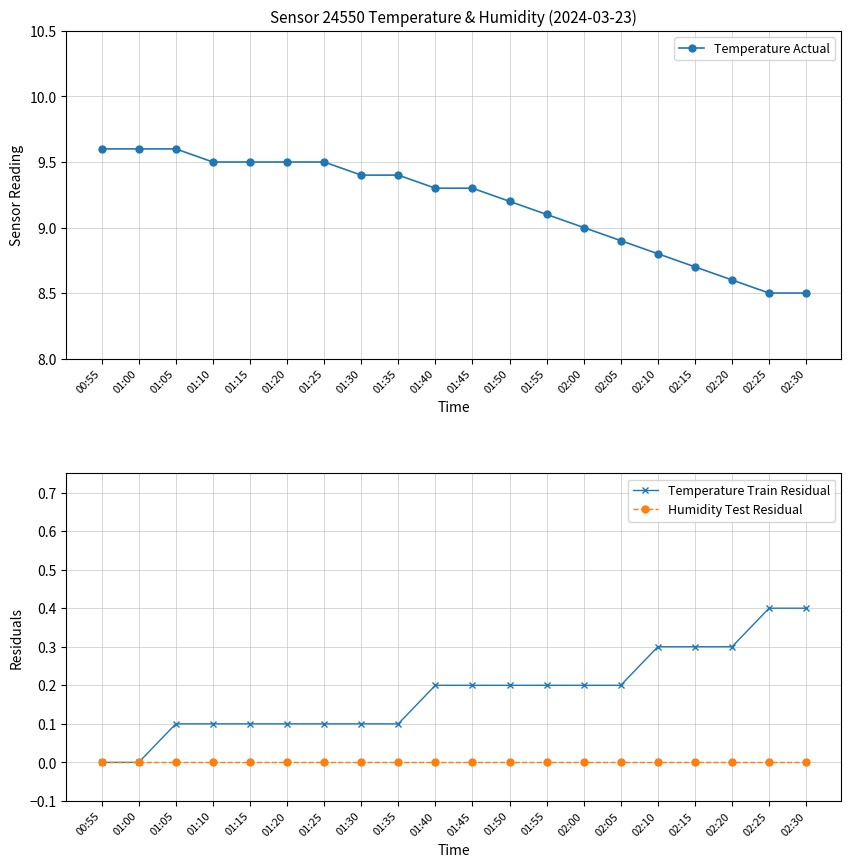

At 01:45, list the series in order from smallest to largest.

Humidity Test Residual, Temperature Train Residual, Temperature Actual